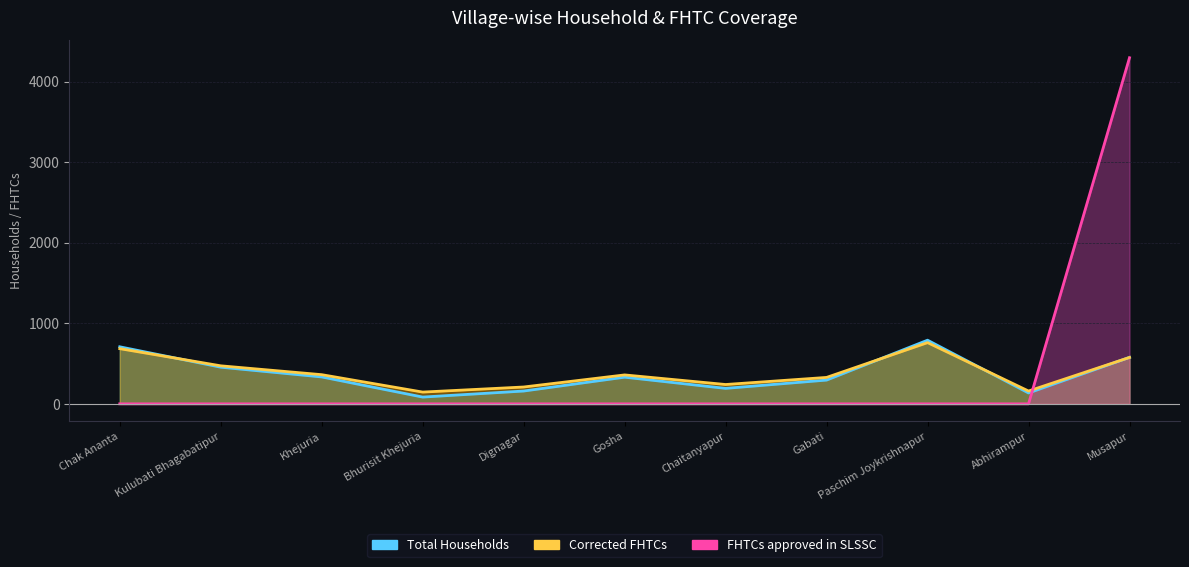

What are all the series names shown in the legend?

Total Households, Corrected FHTCs, FHTCs approved in SLSSC